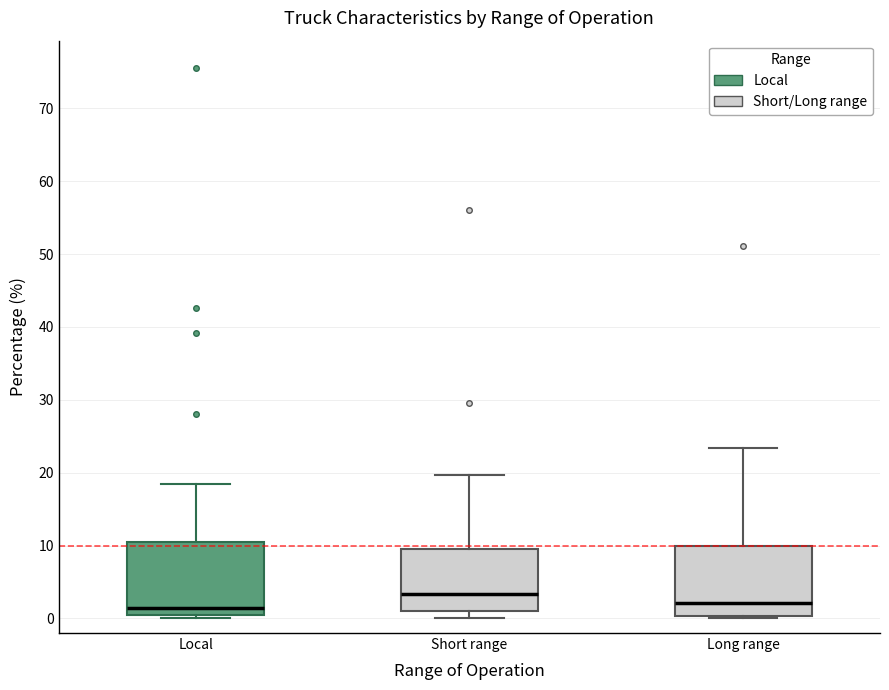

Reading left to right, read every box against the y-axis: the position of its median line, the range the box covers, and the ends of its whiskers. The values are not printed on the chart, so give them approximately, as read against the axis.

Local: median 1 (just above the box's lower edge), box 1 to 11, whiskers 0 to 19
Short range: median 3, box 1 to 10, whiskers 0 to 20
Long range: median 2, box 0 to 10, whiskers 0 (just below the box's lower edge) to 23